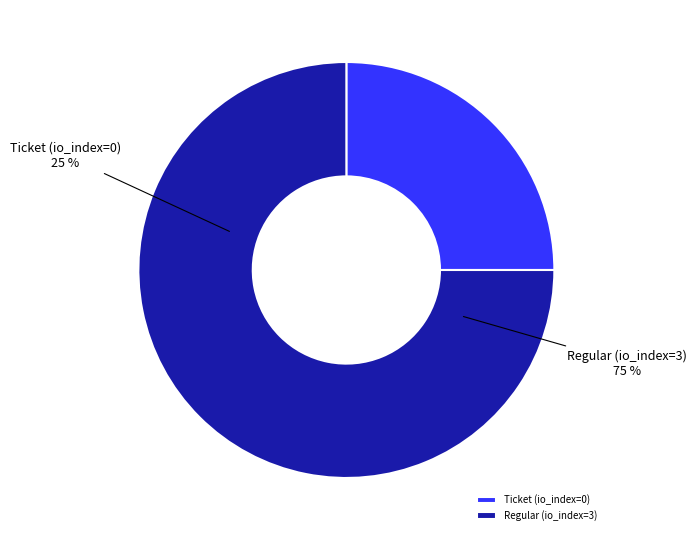

Rank the categories by value from highest to lowest.

Regular tx (io_index=3), Ticket tx (io_index=0)